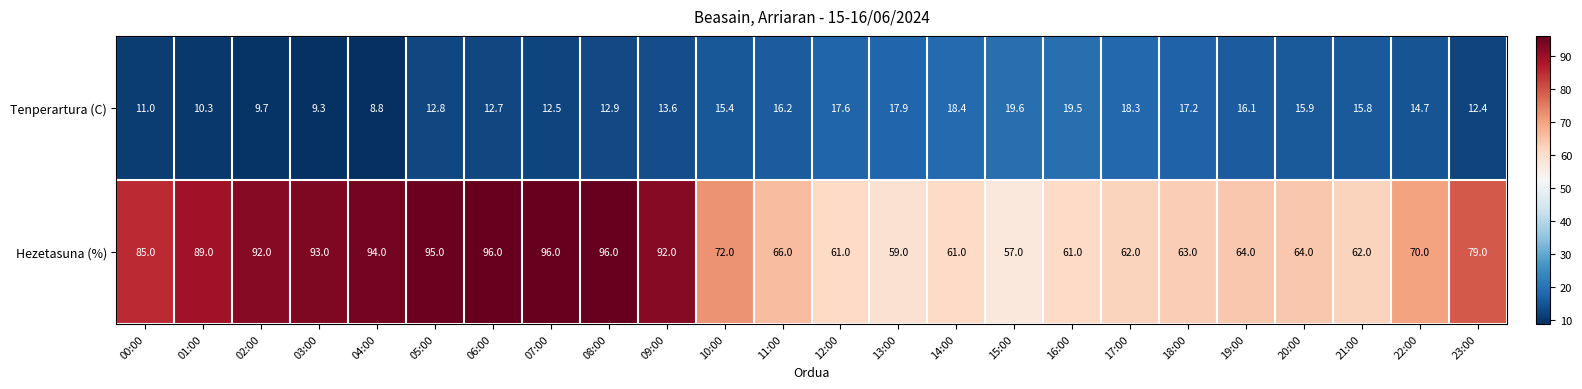

What is the difference between the maximum and minimum values in the Tenperartura (C) series?

10.8